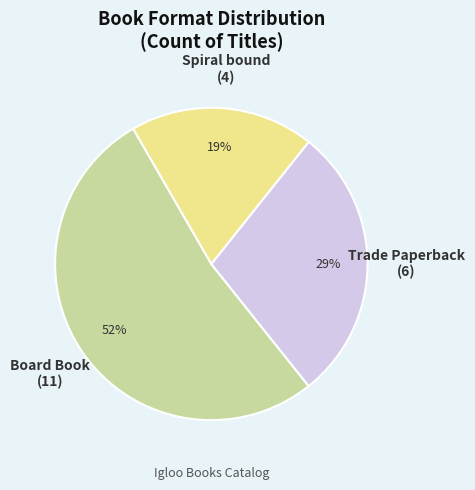

True or false: Spiral bound accounts for 8% of the total.

False